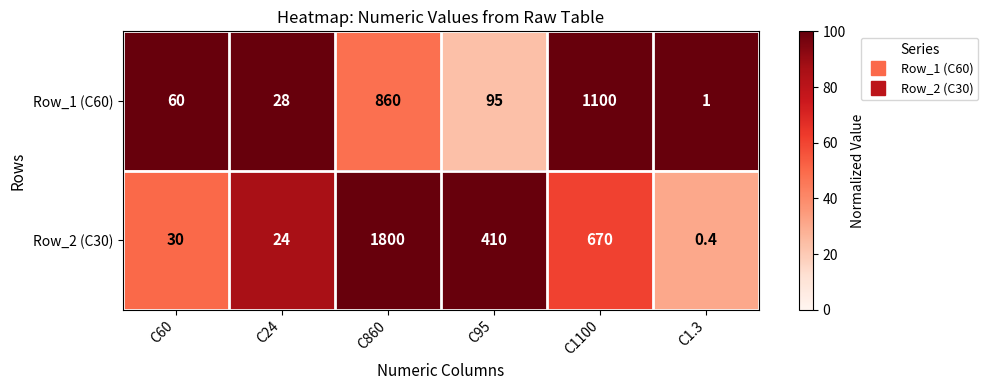

At which category does the chart reach its peak across all series?

C860